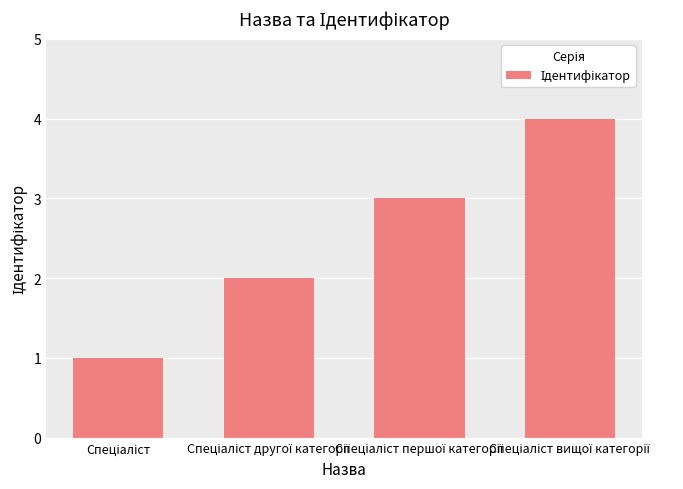

What is the maximum value shown in the chart?

4